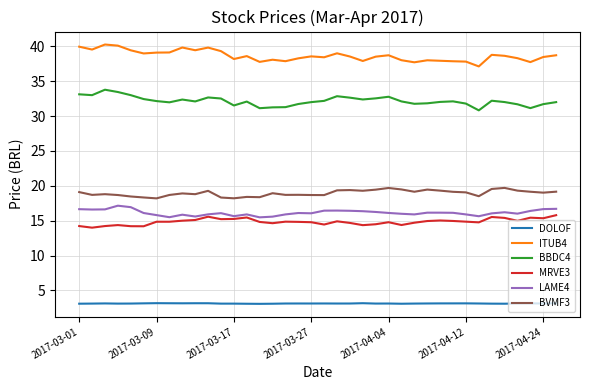

What is the smallest value displayed?

3.1